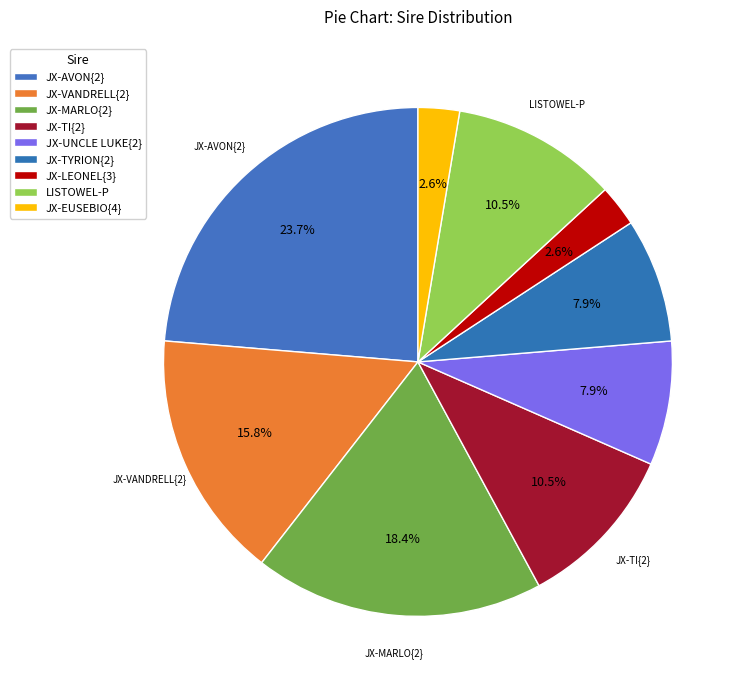

To the nearest percent, what is the average slice percentage?

11%